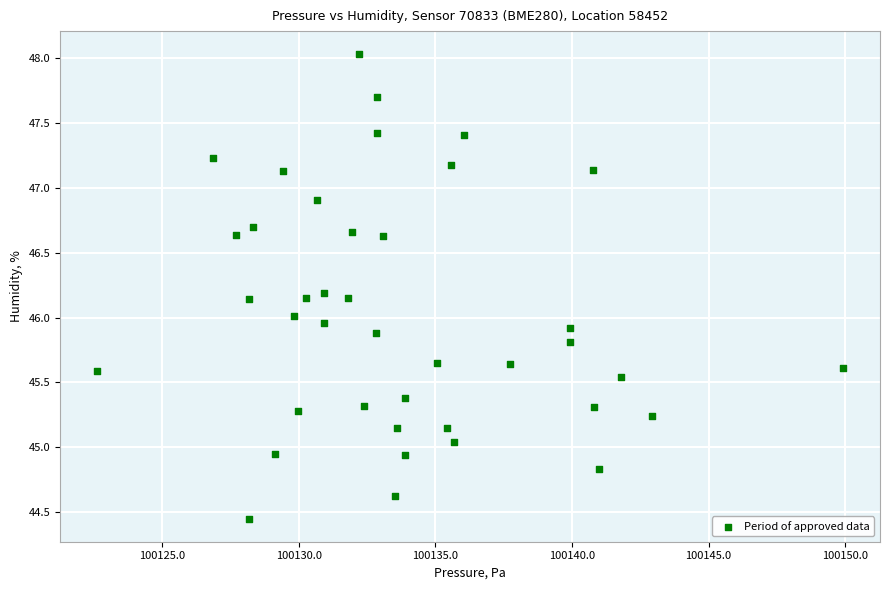

What is the range of Y values (max minus min)?

3.6